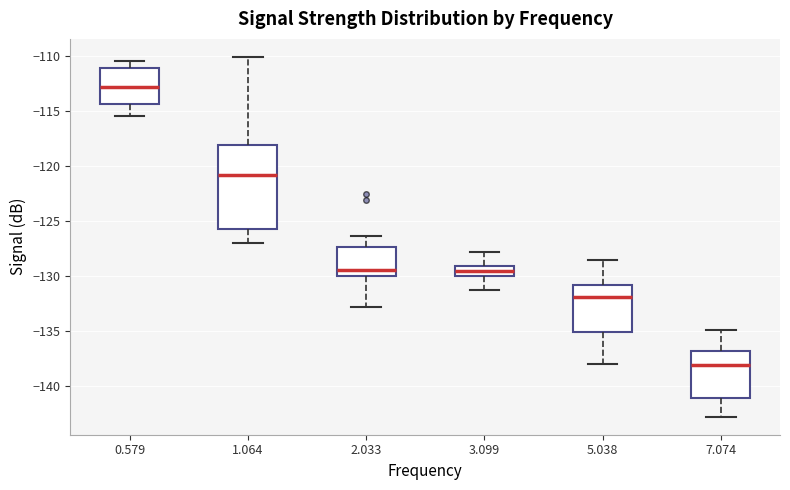

Which box has the lowest median line?

7.074